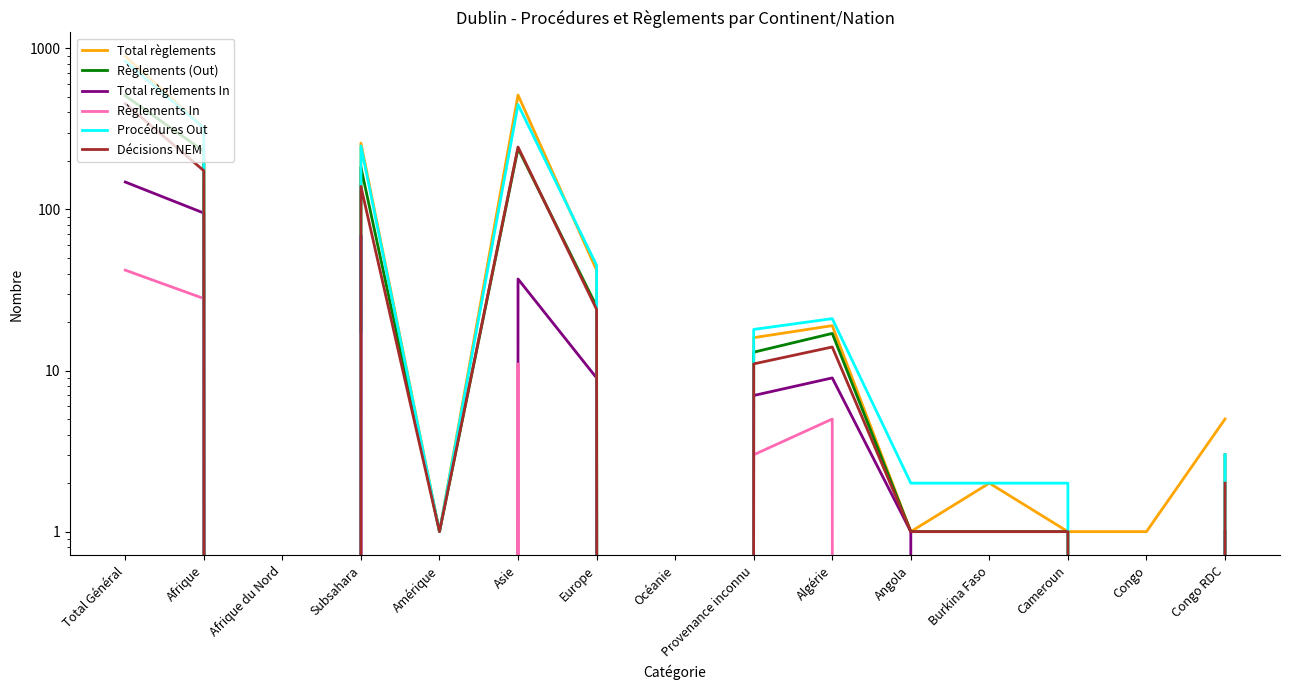

Rank the series at Asie from lowest to highest value.

Règlements In, Total règlements In, Règlements (Out), Décisions NEM, Procédures Out, Total règlements